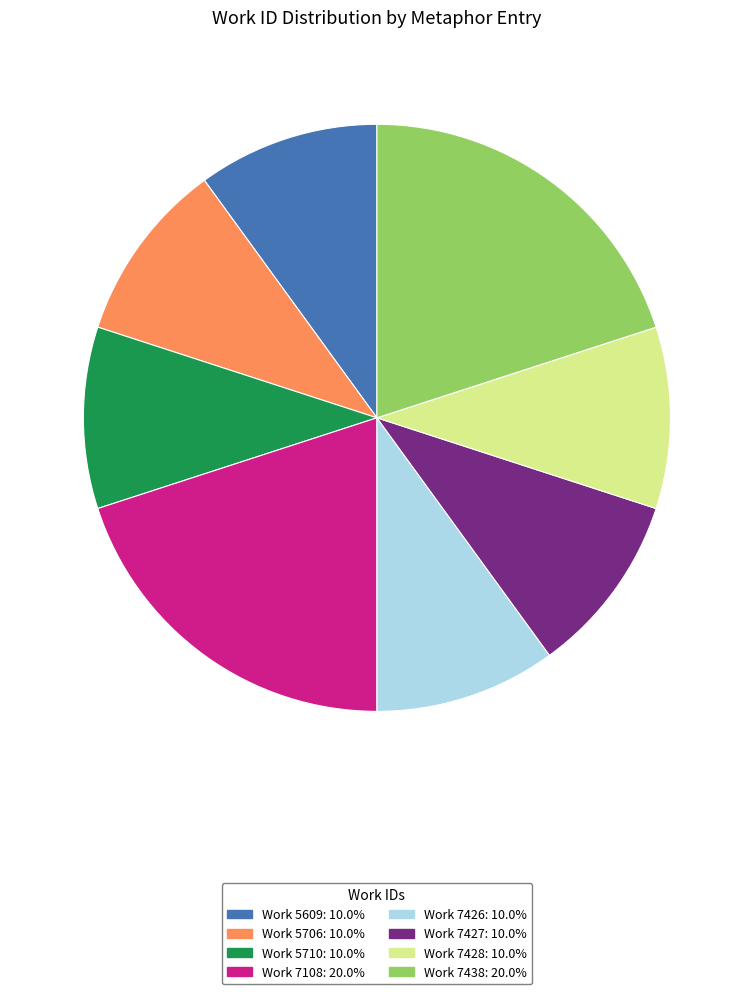

Is there a majority slice in this chart?

No